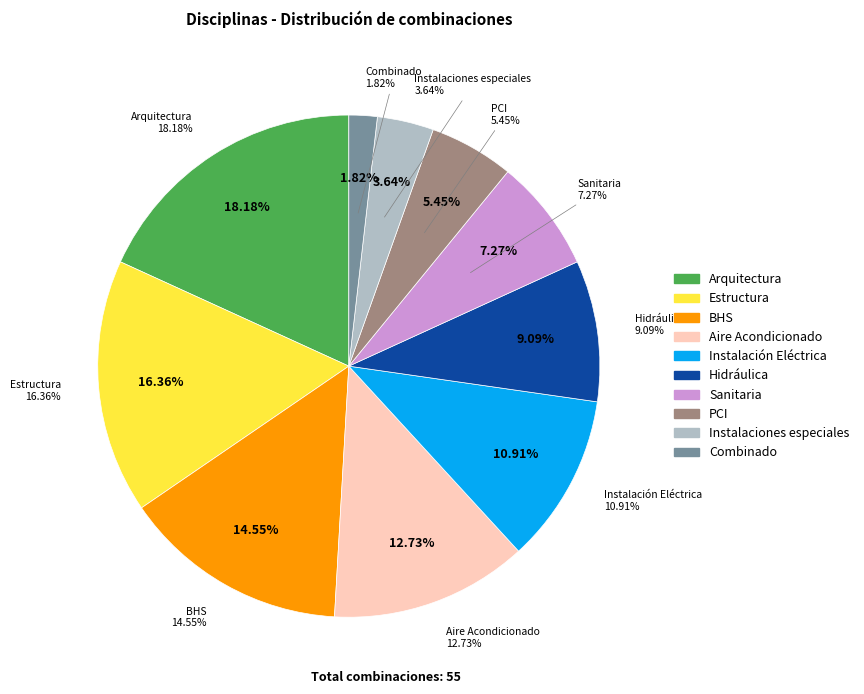

Does Arquitectura represent more than half of the total?

No